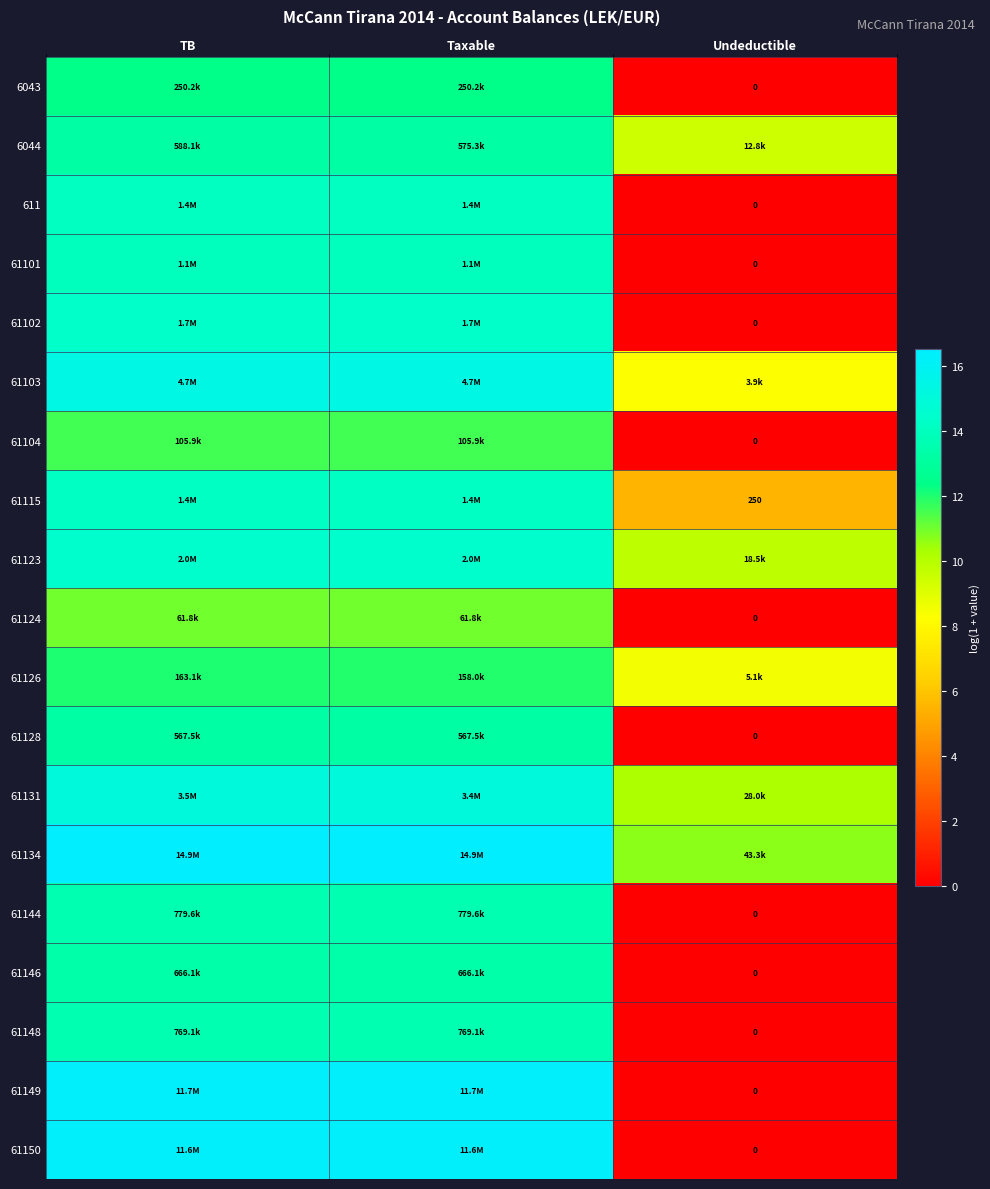

Which series has the largest total across all categories?

61134